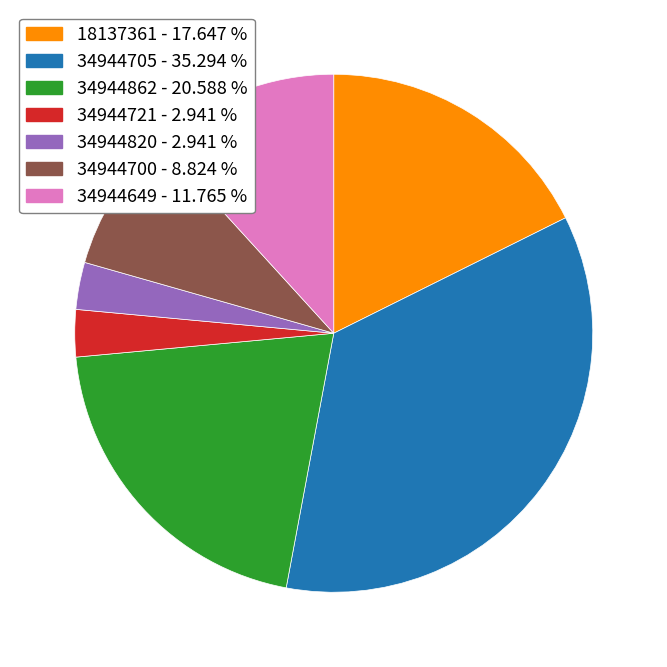

Do 34944820 and 34944705 together represent more than half of the pie?

No